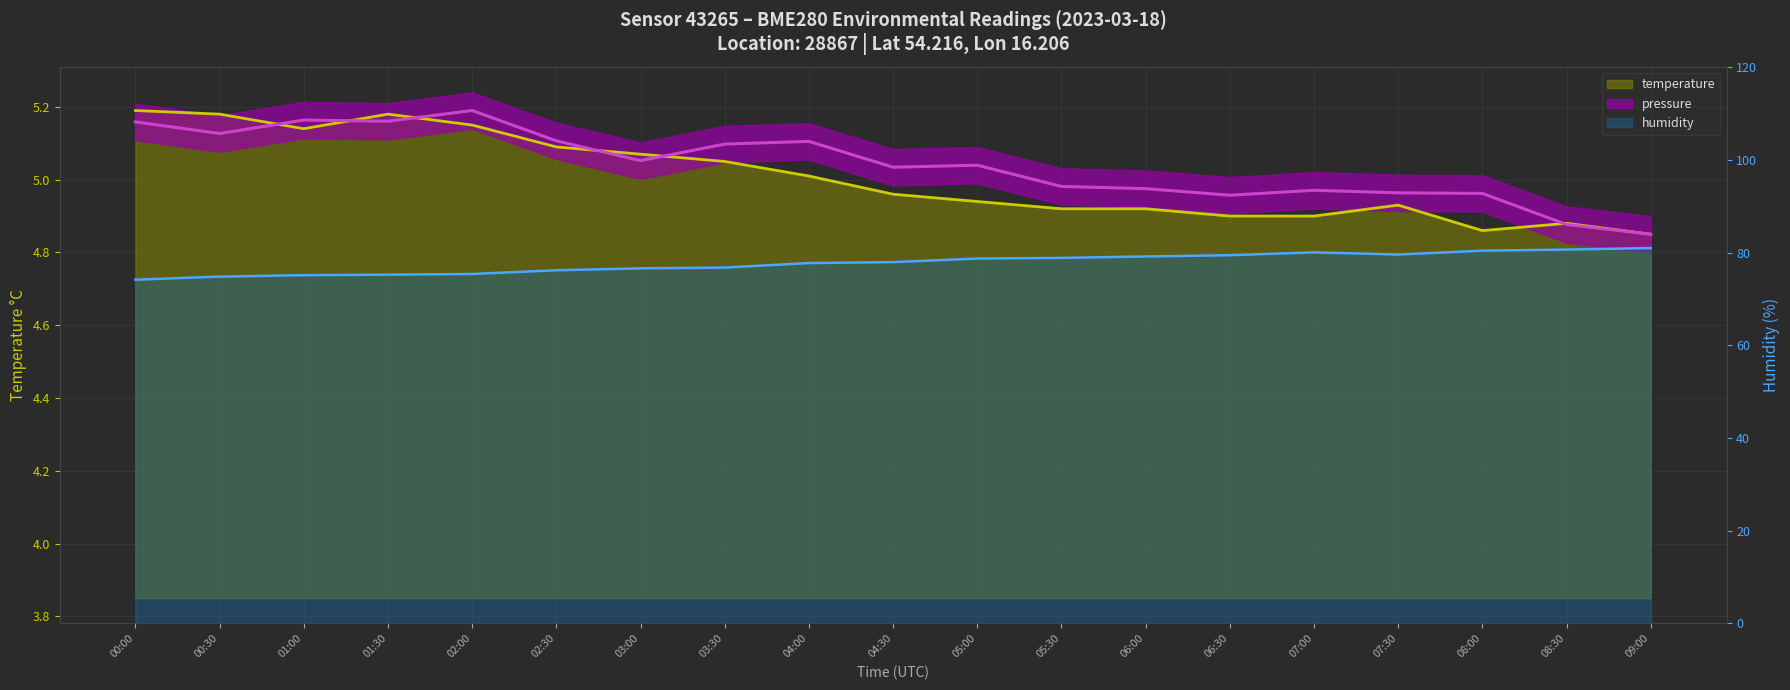

How many values in the humidity series are below 77?

8